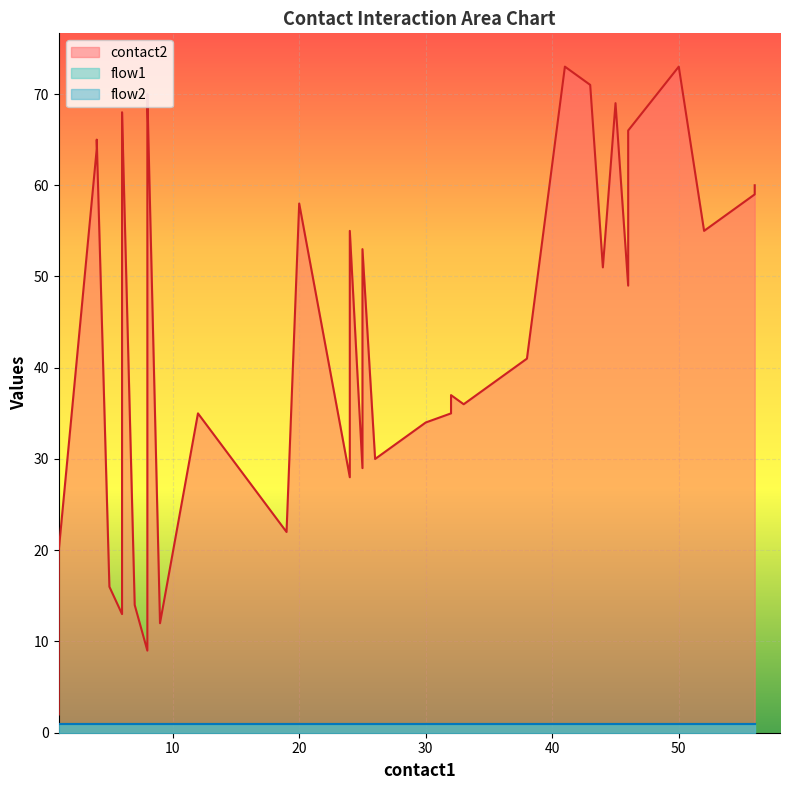

True or false: contact2 has more than 2 interior local peaks.

True